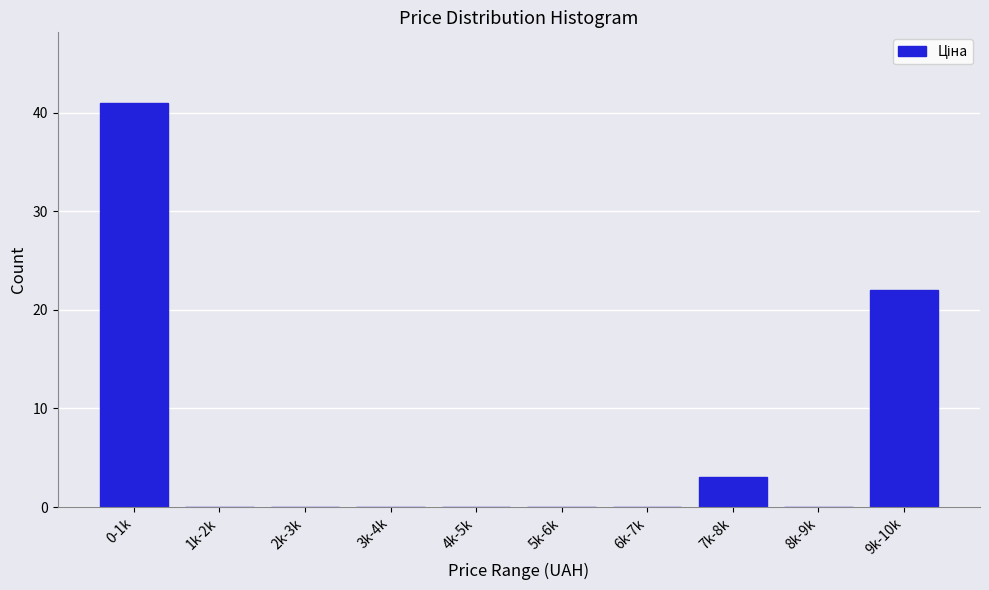

Reading left to right, transcribe all the data shown in this chart.

0-1k=41	1k-2k=0	2k-3k=0	3k-4k=0	4k-5k=0	5k-6k=0	6k-7k=0	7k-8k=3	8k-9k=0	9k-10k=22